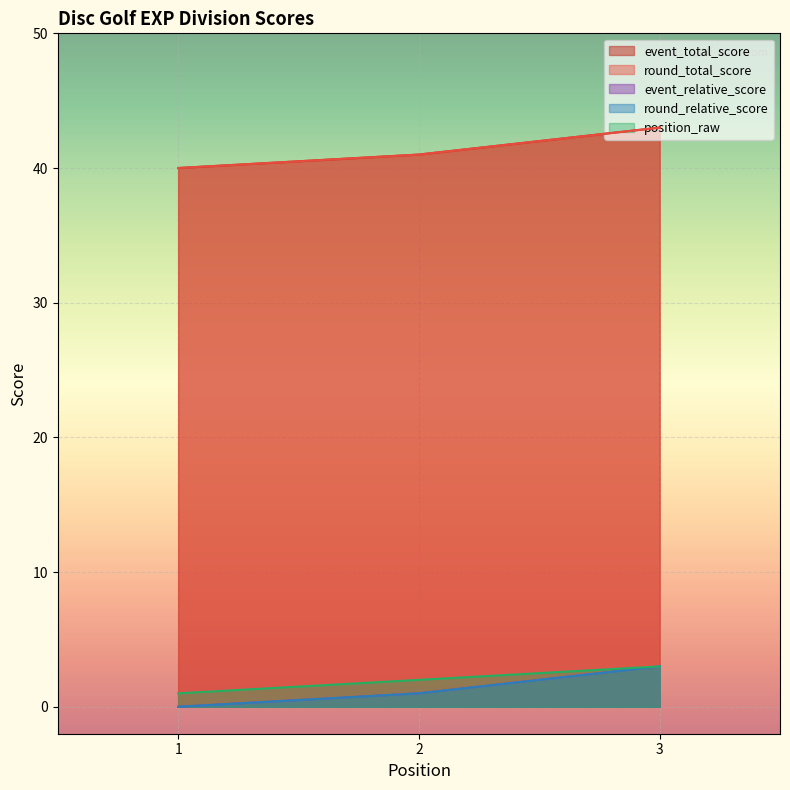

What is the difference between the maximum and minimum values in the event_total_score series?

3